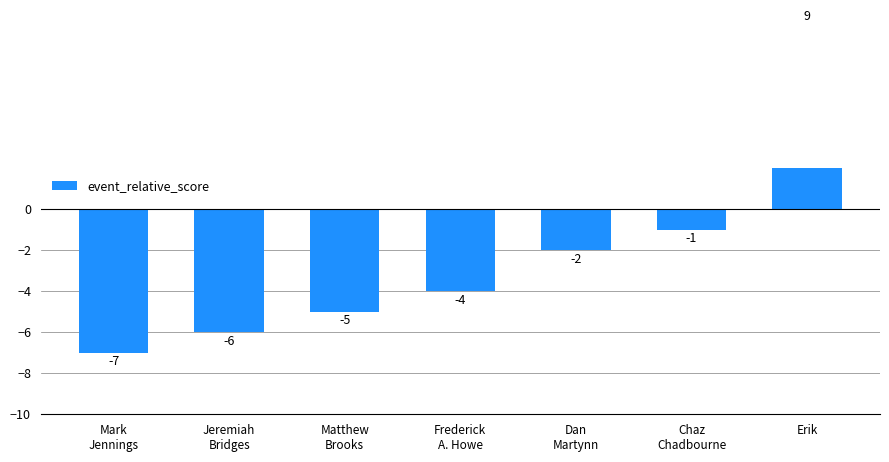

List the labels in order of value, smallest first.

Mark
Jennings, Jeremiah
Bridges, Matthew
Brooks, Frederick
A. Howe, Dan
Martynn, Chaz
Chadbourne, Erik